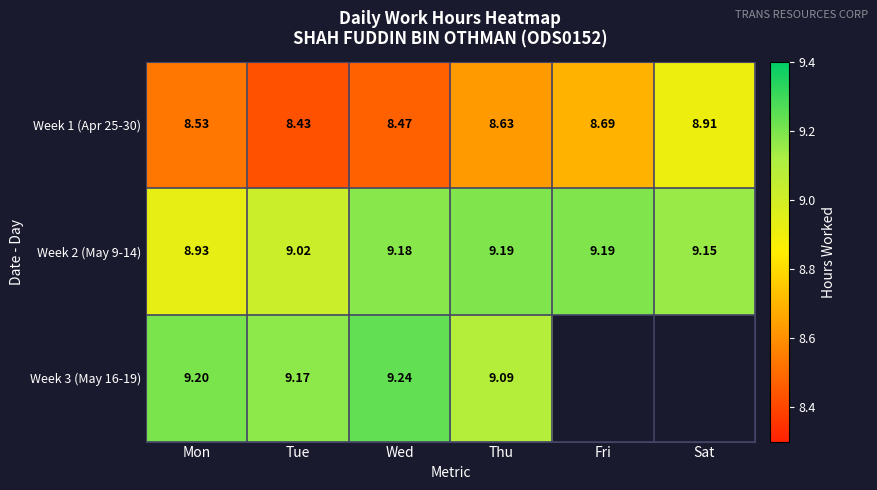

Where is Week 2 (May 9-14) nearest to the value 9?

Tue